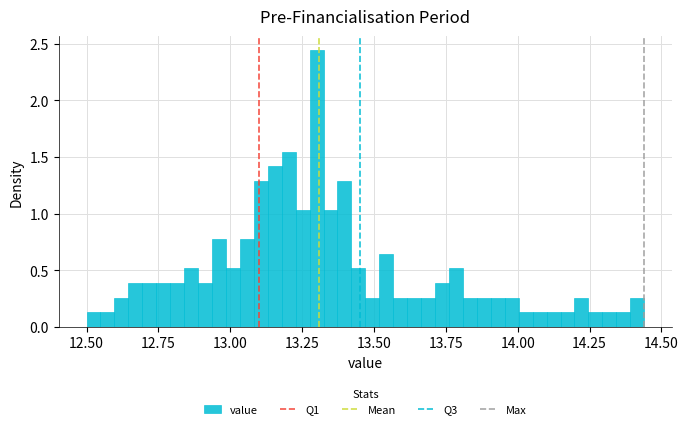

Read against the x-axis, roughly where is the centre of the tallest bar?

13.30